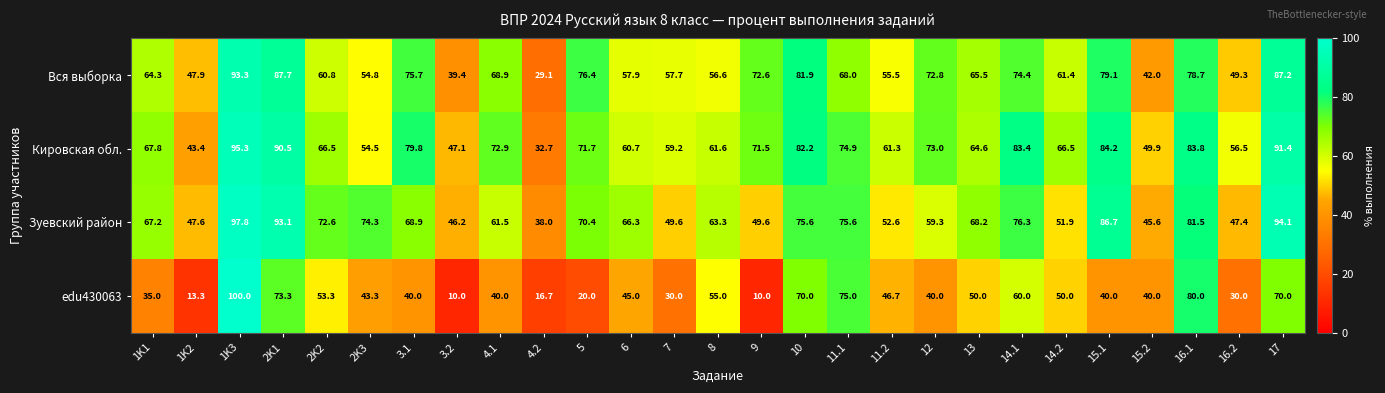

At 12, list the series in order from largest to smallest.

Кировская обл., Вся выборка, Зуевский район, edu430063